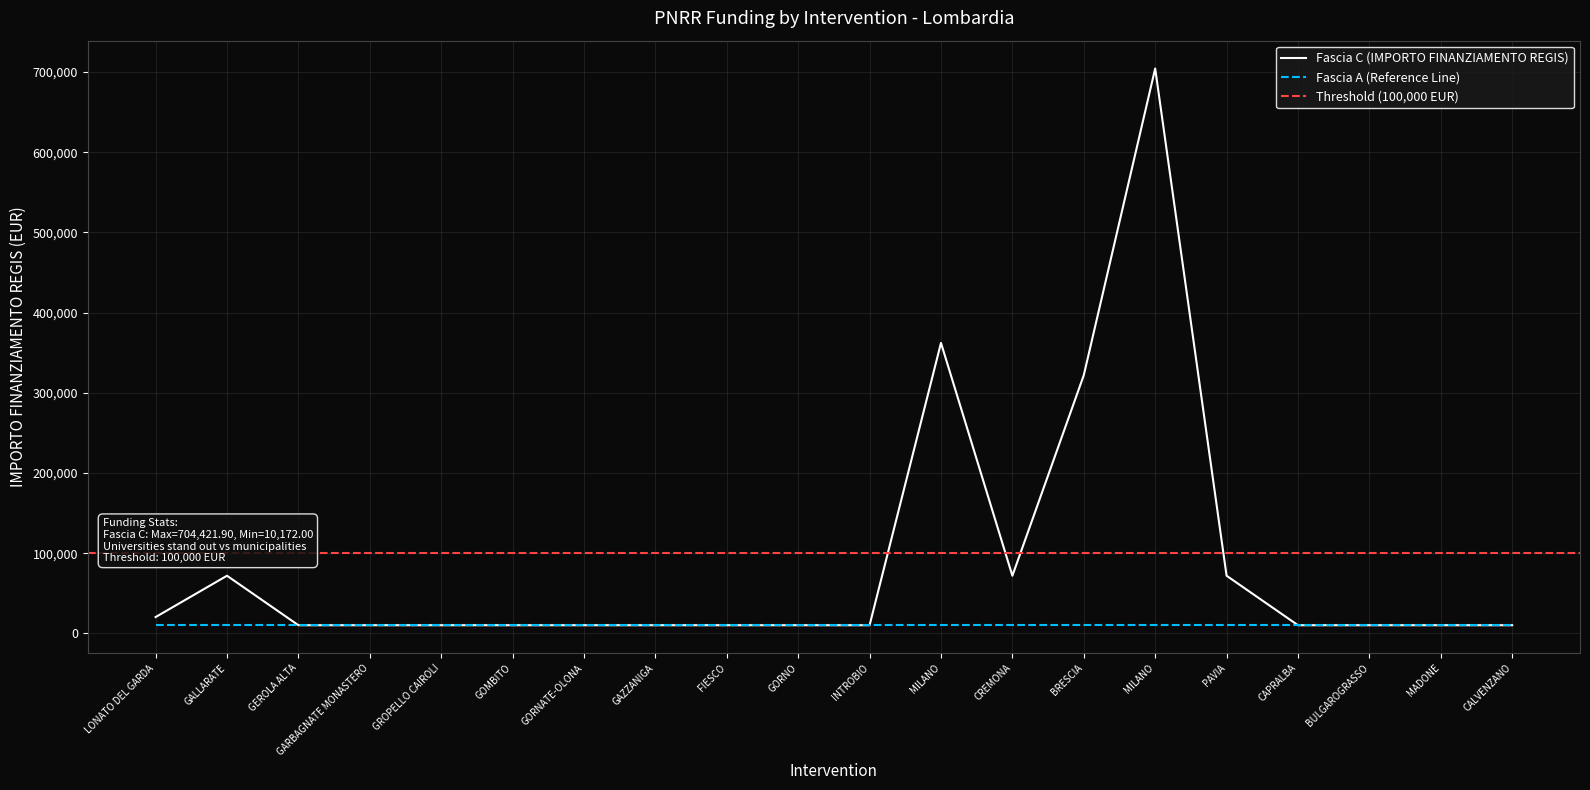

Approximately how many times larger is the value at GAZZANIGA compared to GOMBITO?

1.0